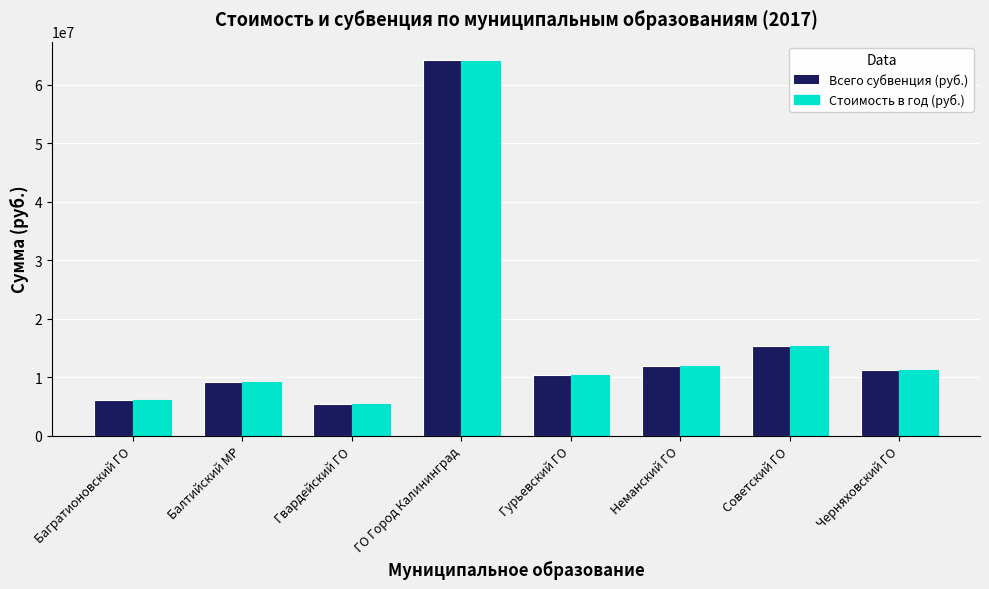

What is the label of the 5th bar from the right?

ГО Город Калининград